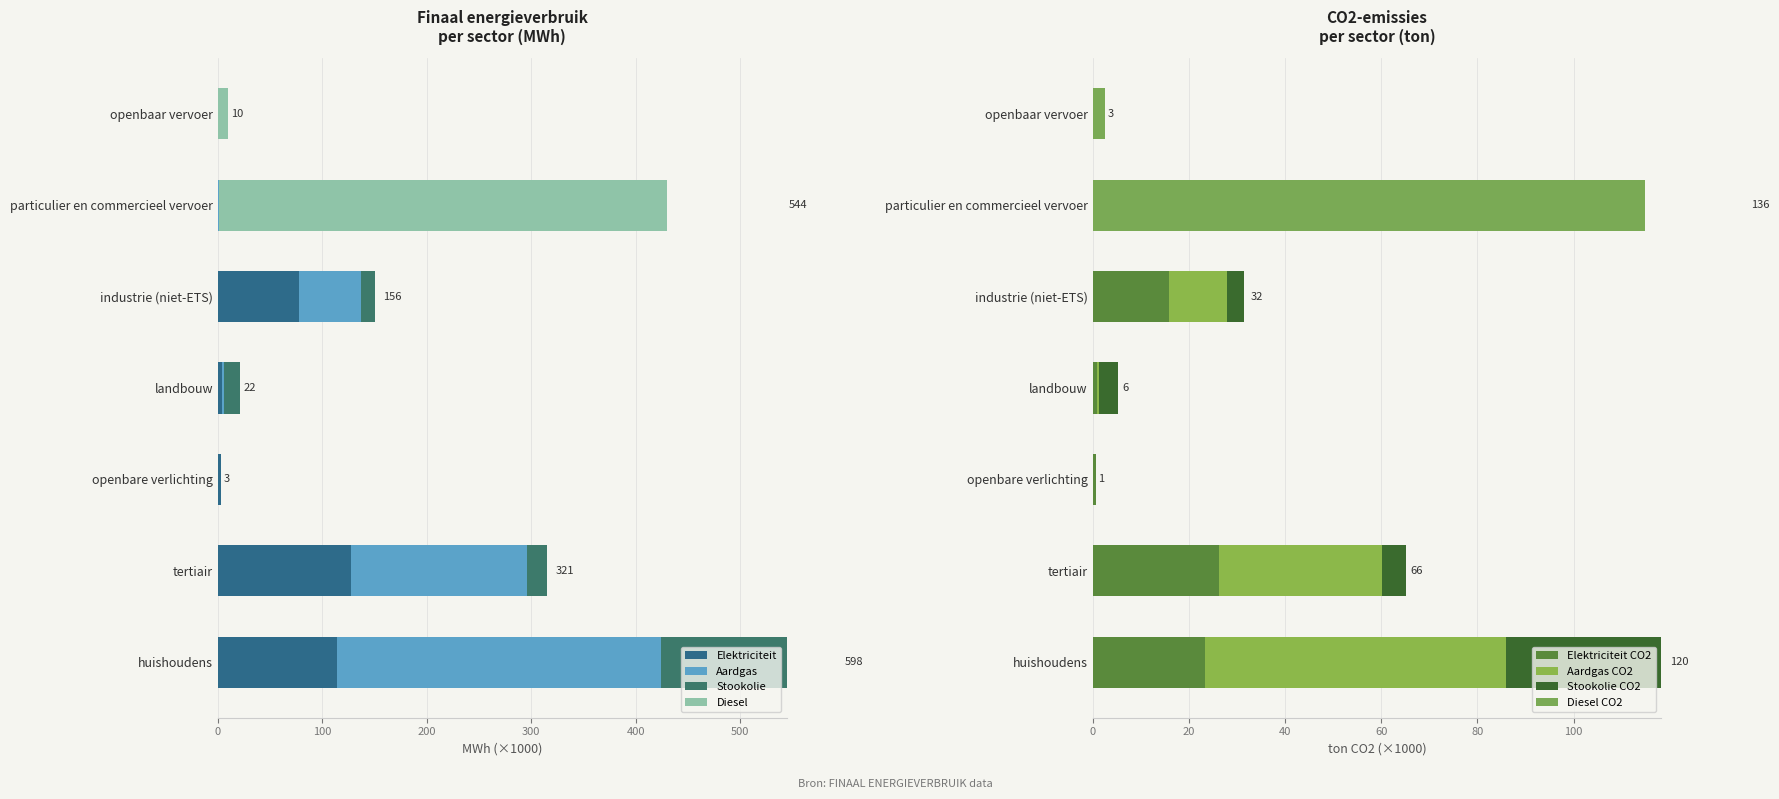

Does the chart contain any negative values?

No